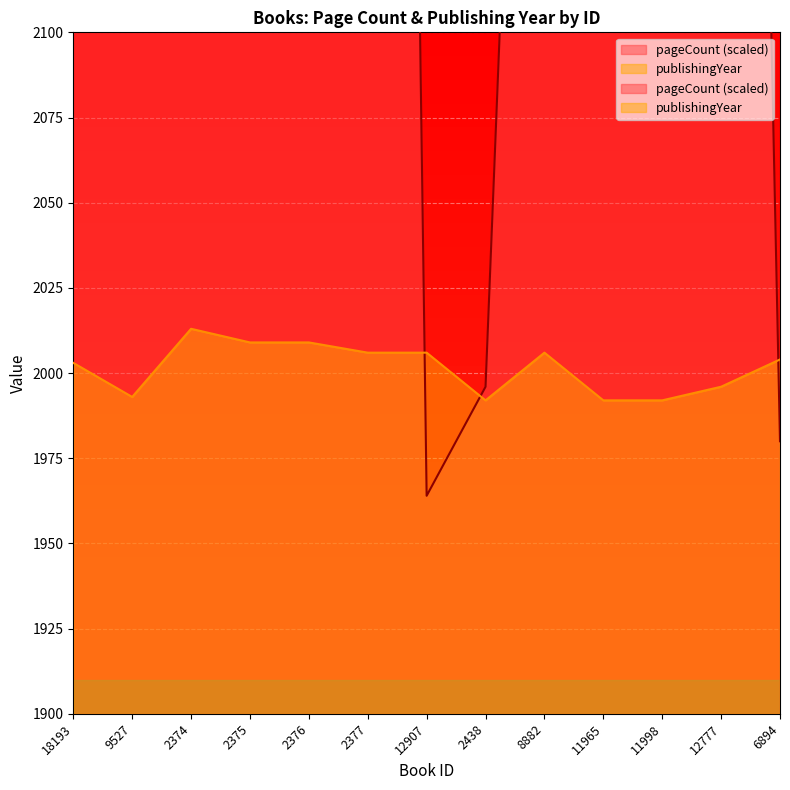

At which category is the sum across all series the highest?

11965